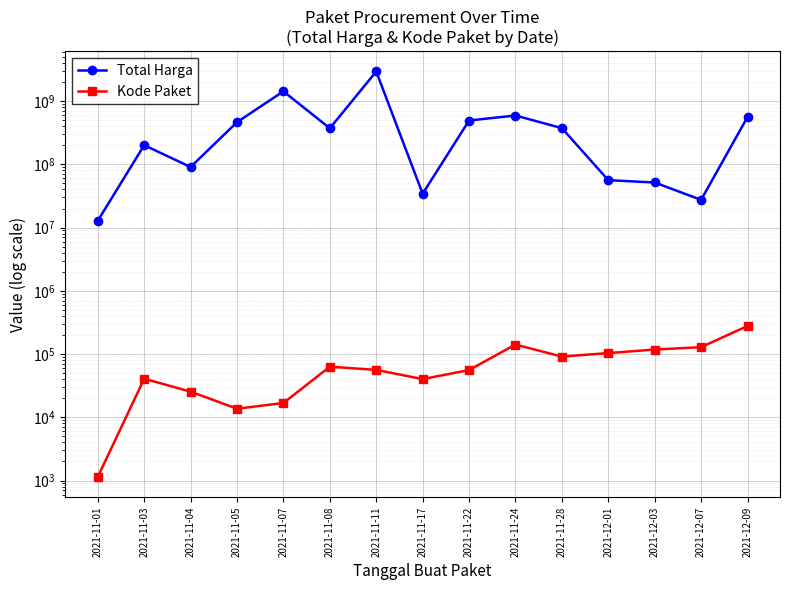

What is the total value across all series at 2021-11-24?

591475573